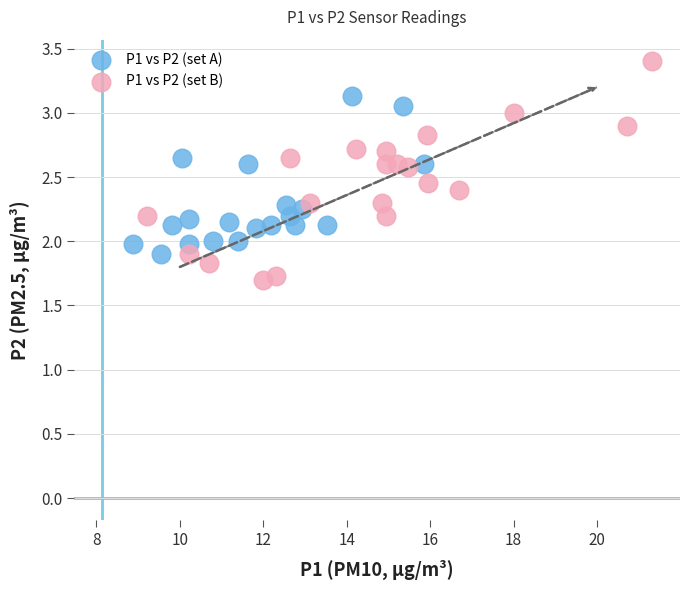

Which series reaches the maximum Y coordinate?

P1 vs P2 (set B)